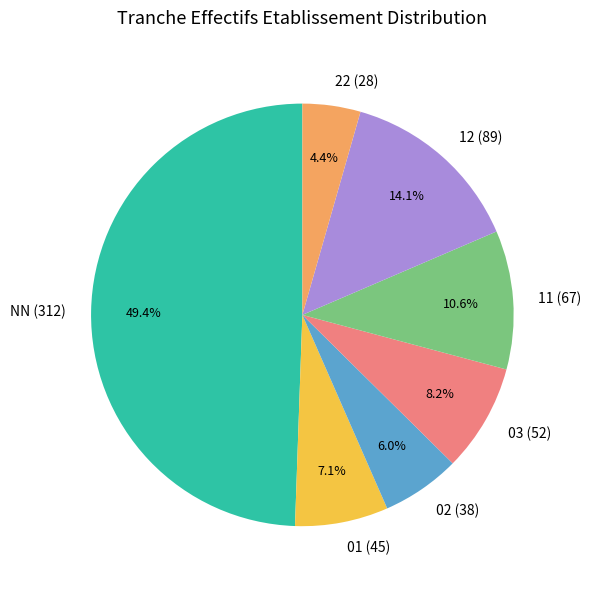

Approximately how many times larger is the value at 01 compared to 11?

0.7